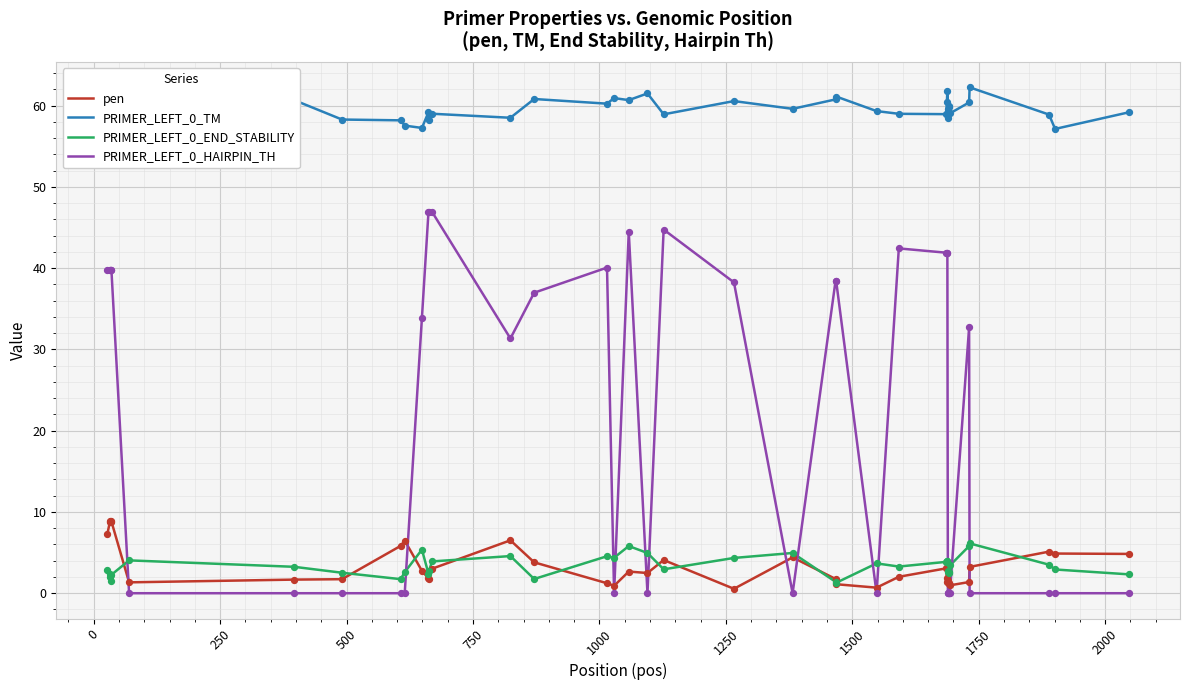

What are all the series names shown in the legend?

pen, PRIMER_LEFT_0_TM, PRIMER_LEFT_0_END_STABILITY, PRIMER_LEFT_0_HAIRPIN_TH